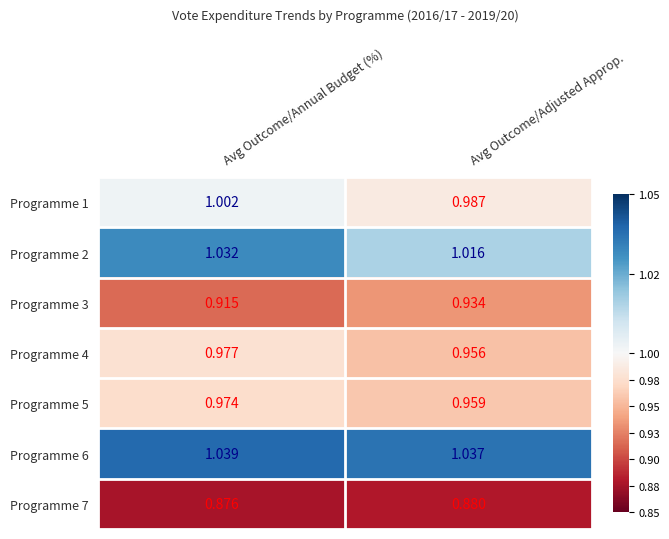

Where is Programme 6 nearest to the value 1?

Avg Outcome/Adjusted Approp.